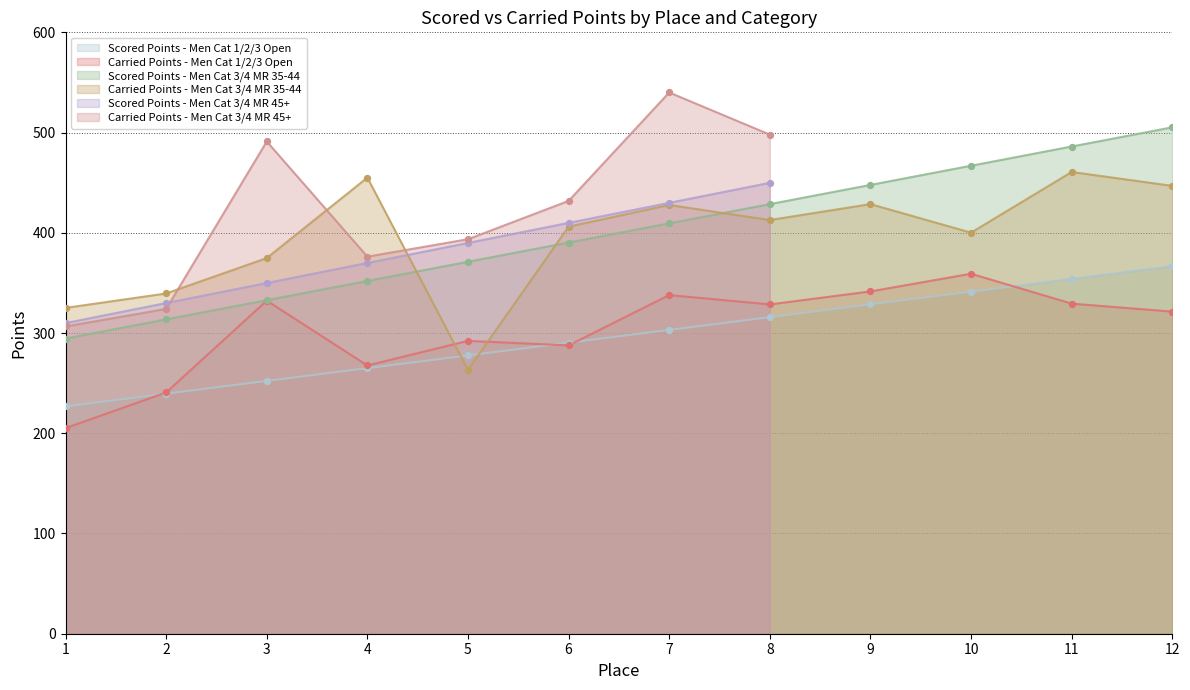

True or false: Scored Points - Men Cat 1/2/3 Open has a value of 488.6 at 12.

False